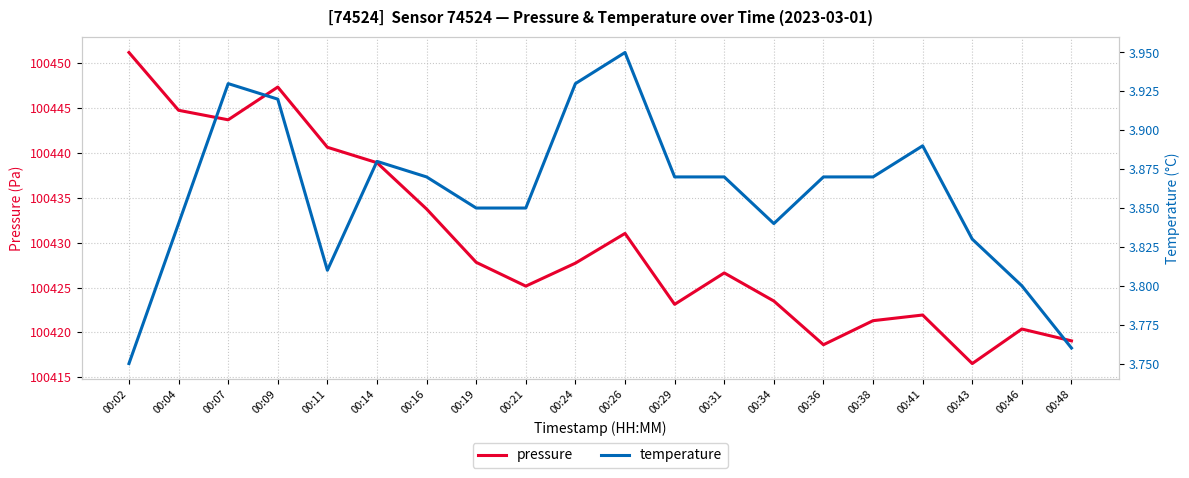

Which has a higher value, 00:34 or 00:07?

00:07